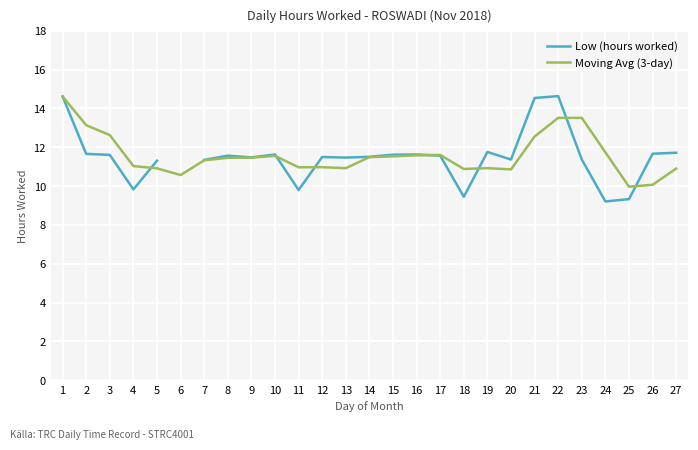

After their last crossing, which series has the higher values: Moving Avg (3-day) or Low (hours worked)?

Low (hours worked)